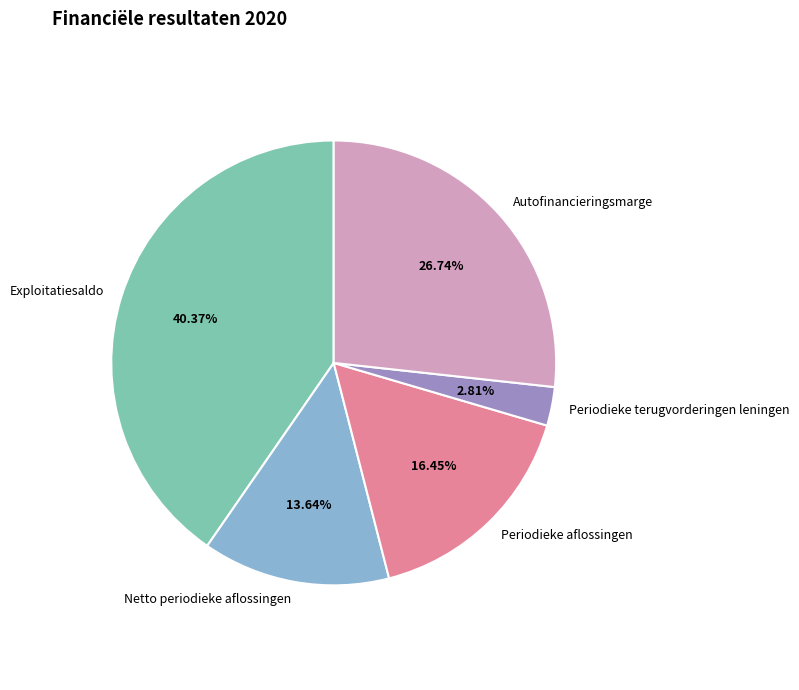

To the nearest percent, what is the difference between the largest and smallest slice percentages?

38%